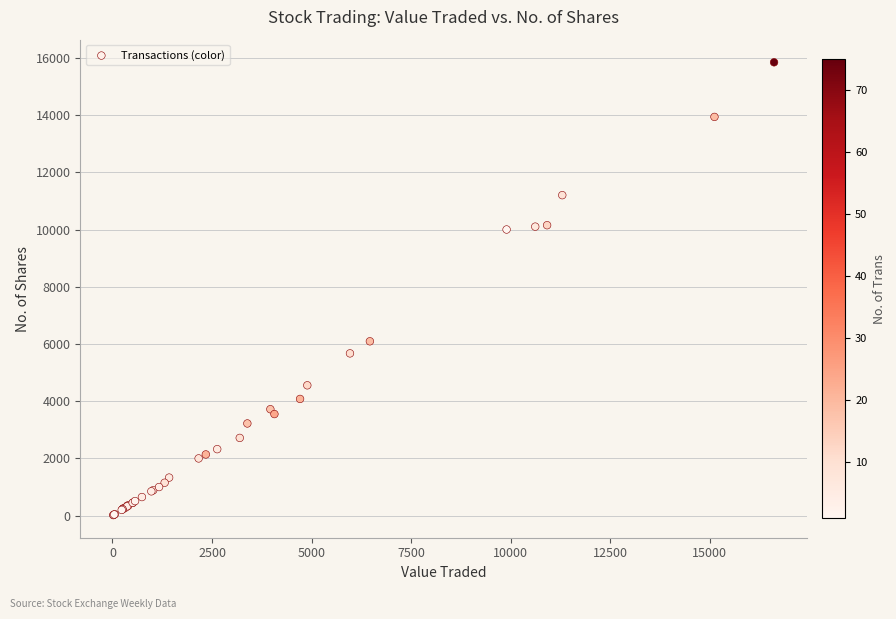

What Y value in the scatter plot is closest to 7931?

6093